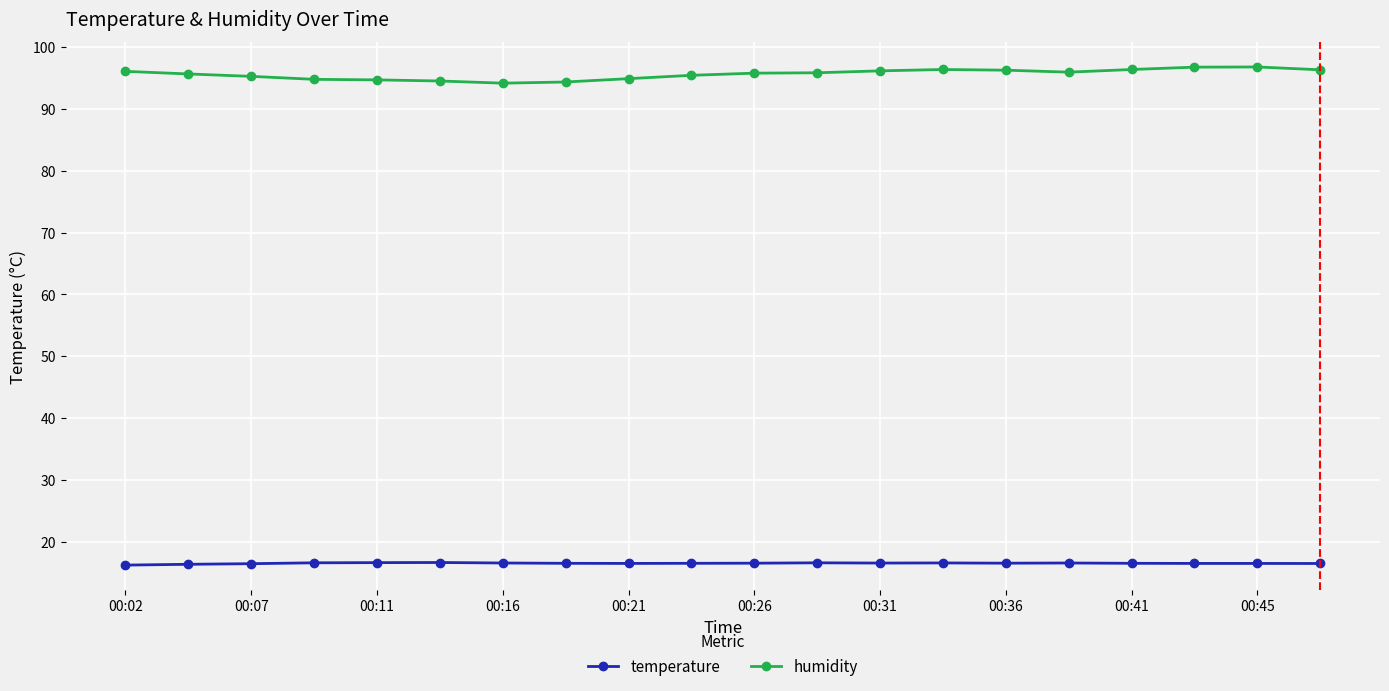

What is the smallest value displayed?

16.2